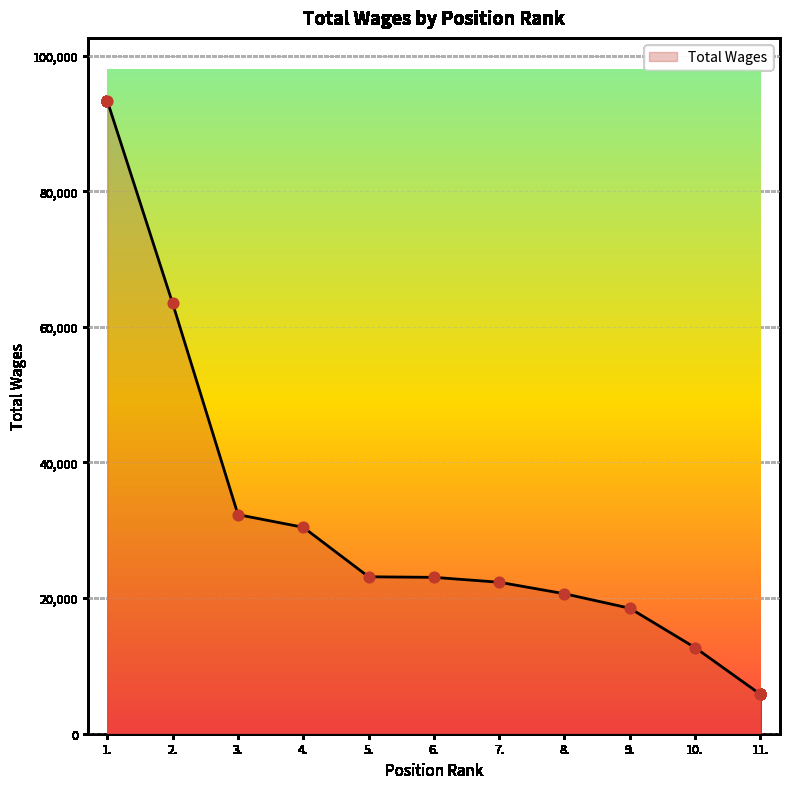

What is the ratio of the value at 8. to the value at 3.?

0.6